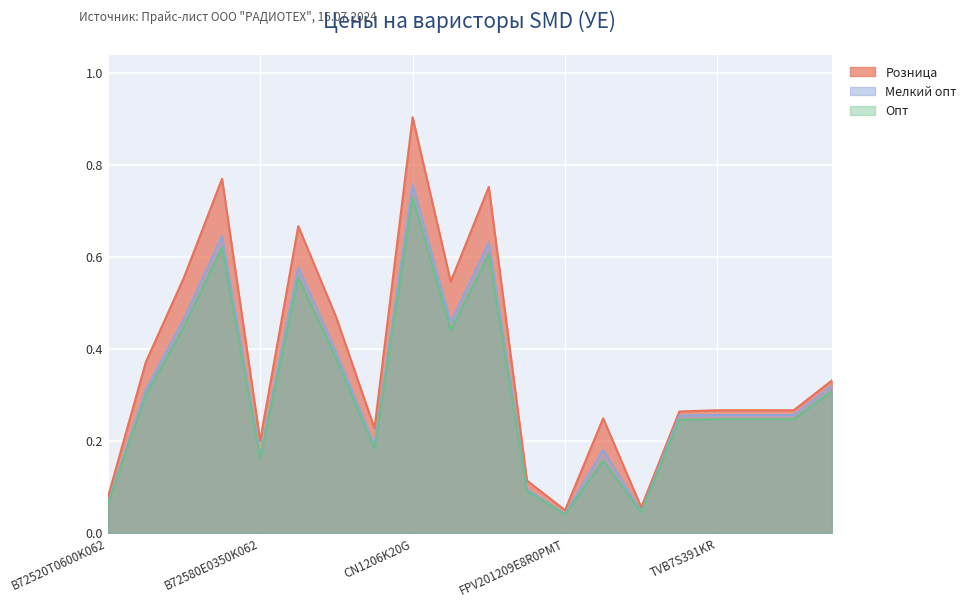

The Опт series shows 0.2 at B72660M111K72. True or false?

False